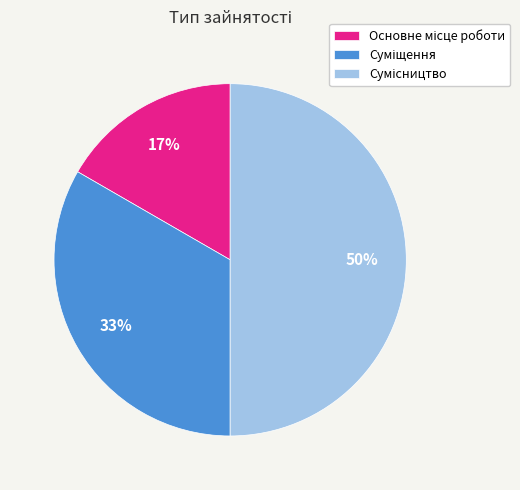

To the nearest percent, what is the difference between the largest and smallest slice percentages?

33%